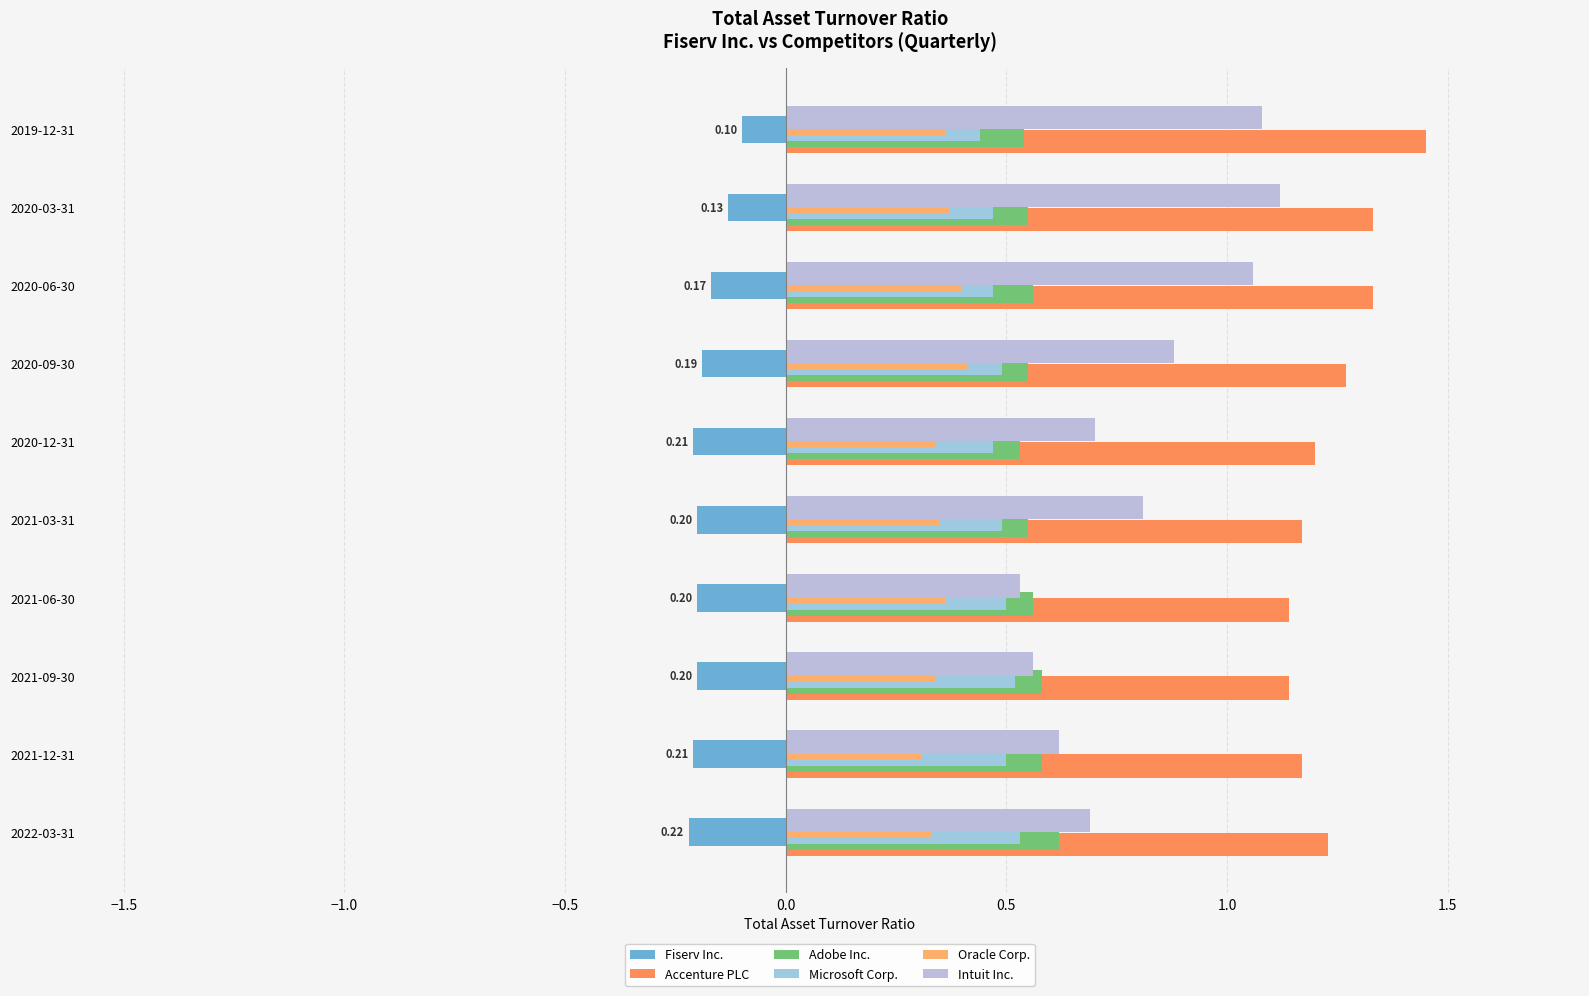

At which label is Intuit Inc. closest to 0?

2021-06-30